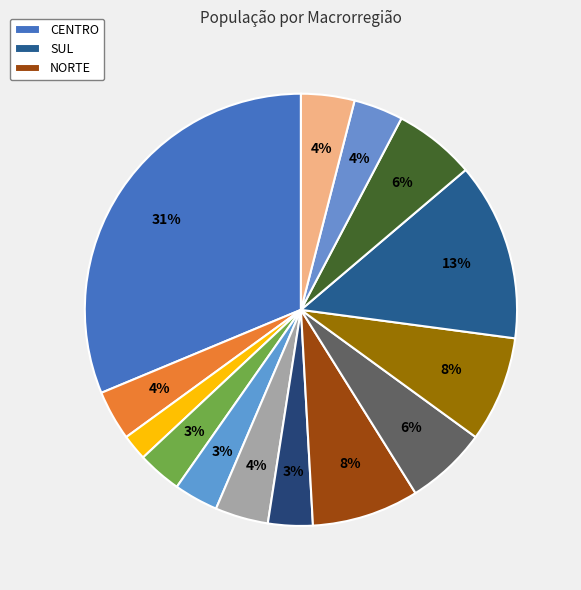

Count the number of slices in the pie.

14